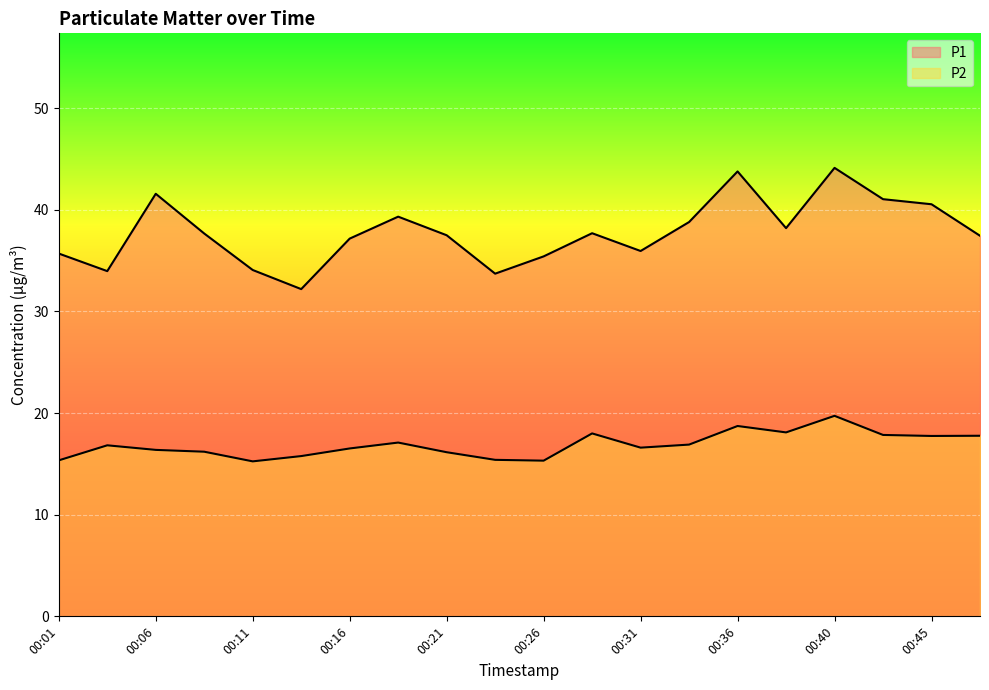

What is the spread (max minus min) of values at 00:06?

25.2